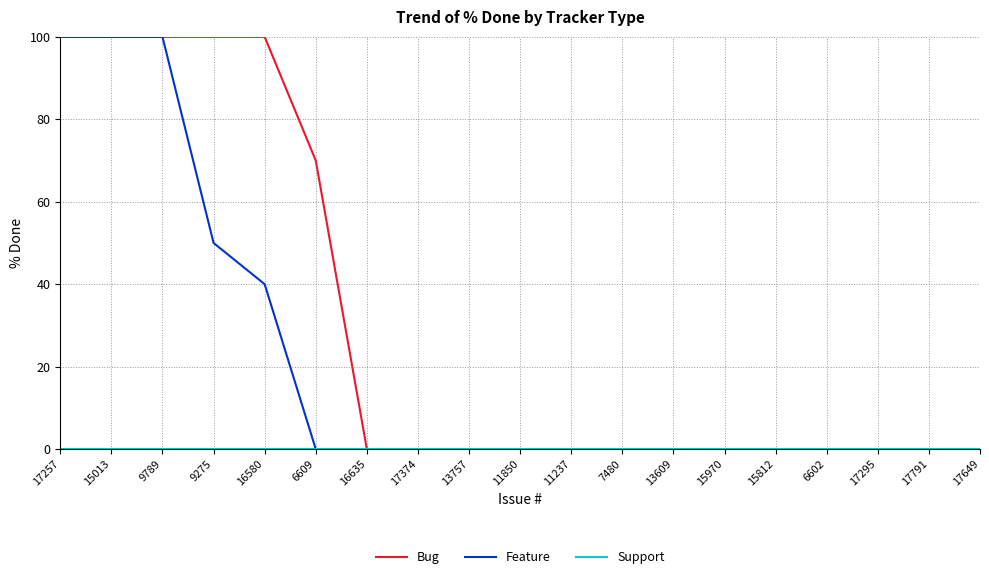

Between 16580 and 15812, which series saw the biggest shift?

Bug